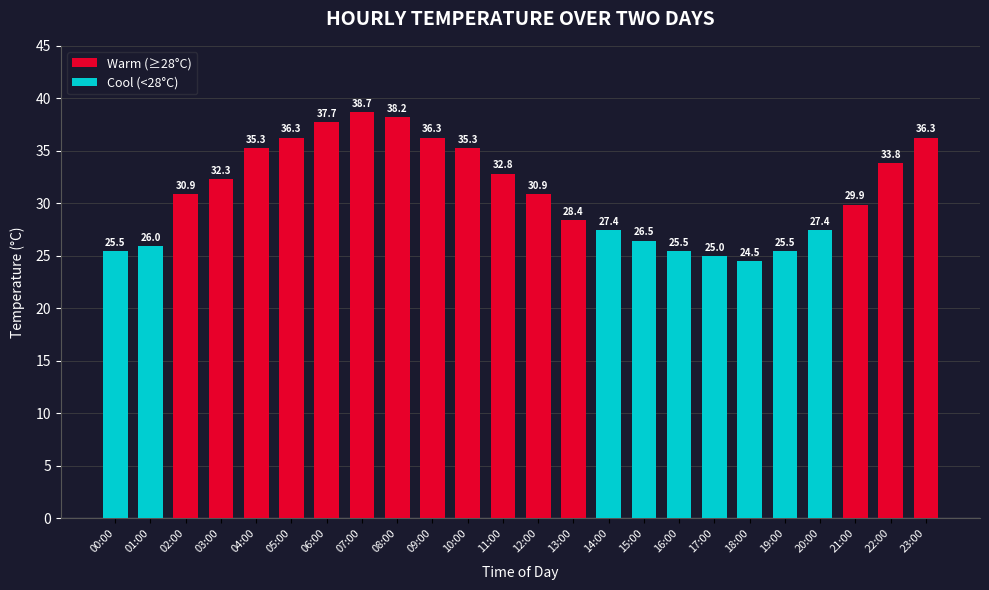

Is it true that the value at 00:00 is 25.5?

True